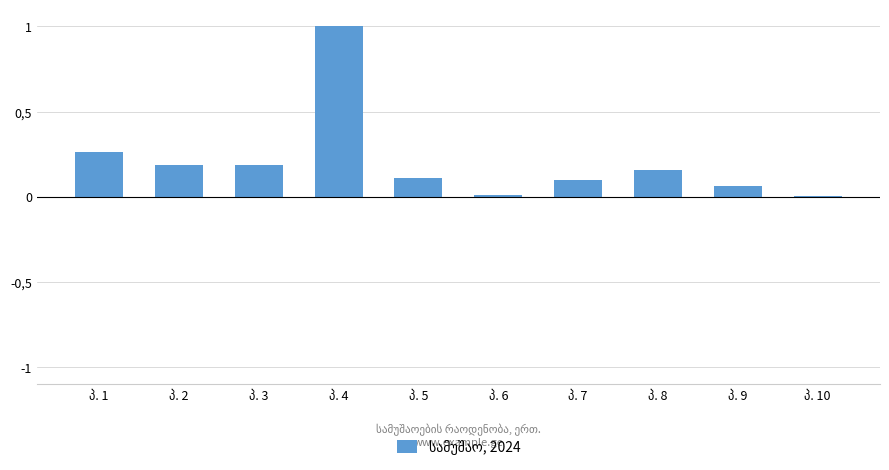

Rank the categories by value from highest to lowest.

პ. 4, პ. 1, პ. 2, პ. 3, პ. 8, პ. 5, პ. 7, პ. 9, პ. 6, პ. 10